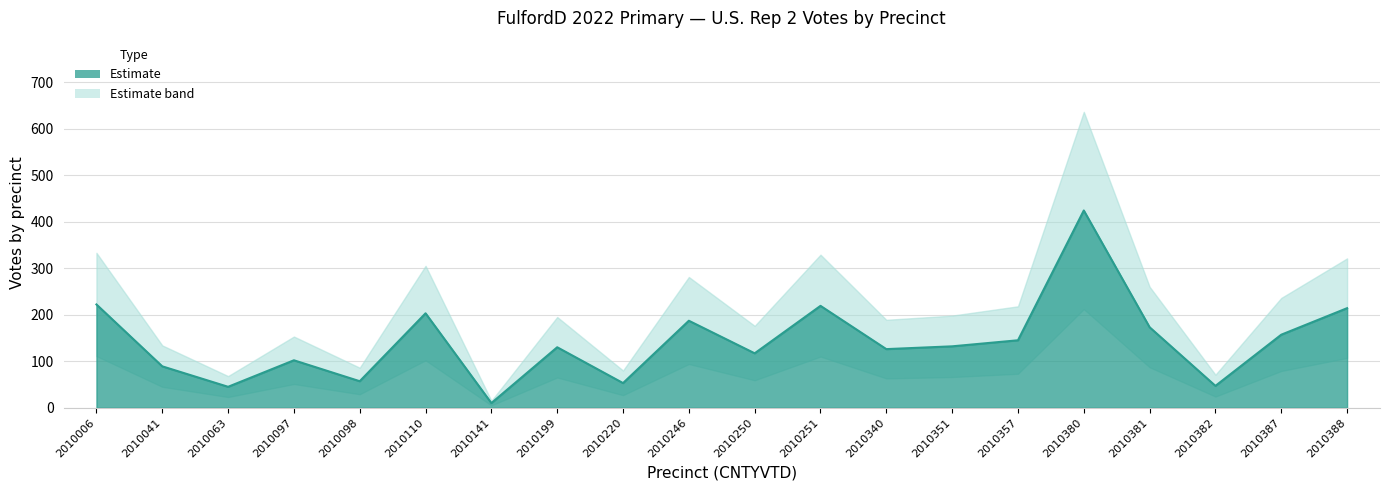

At how many categories does at least one series exceed 116?

15